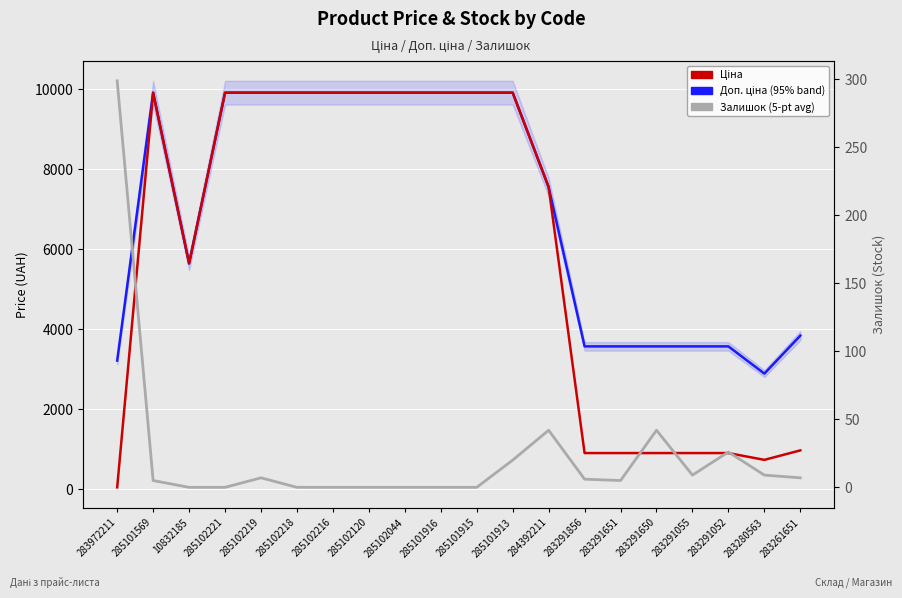

Between 283291052 and 285102221, which is larger?

285102221